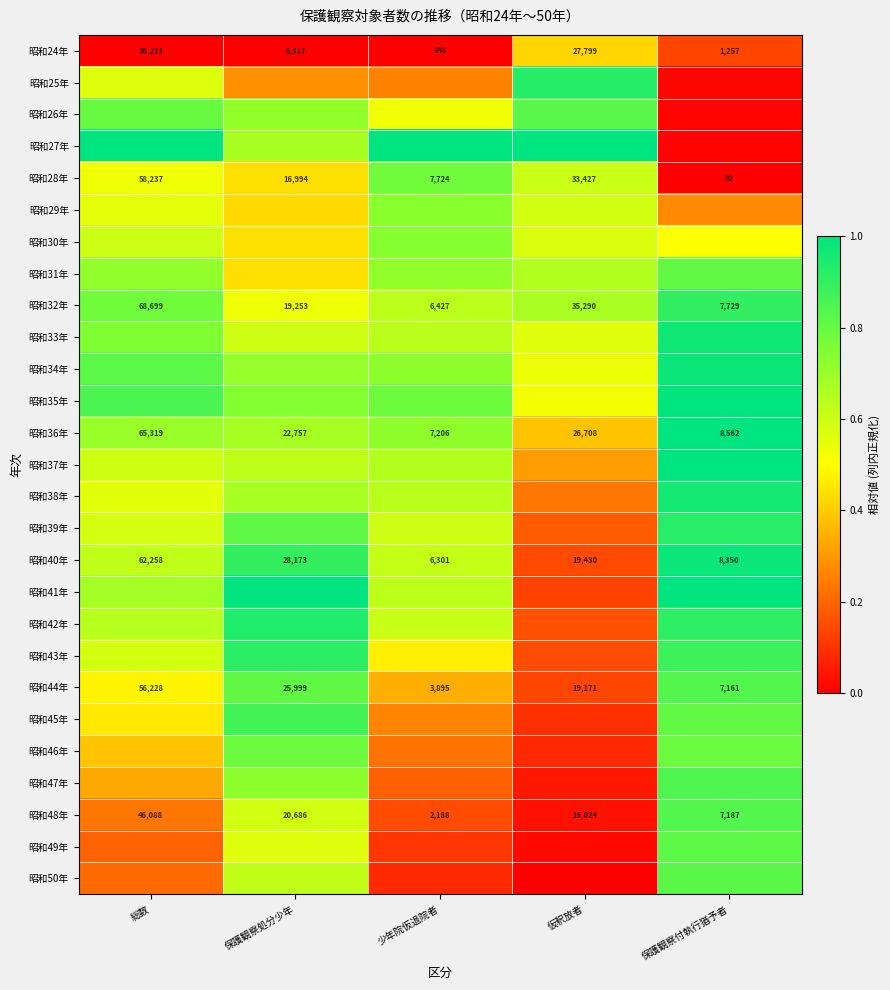

Count the number of data series in this chart.

27